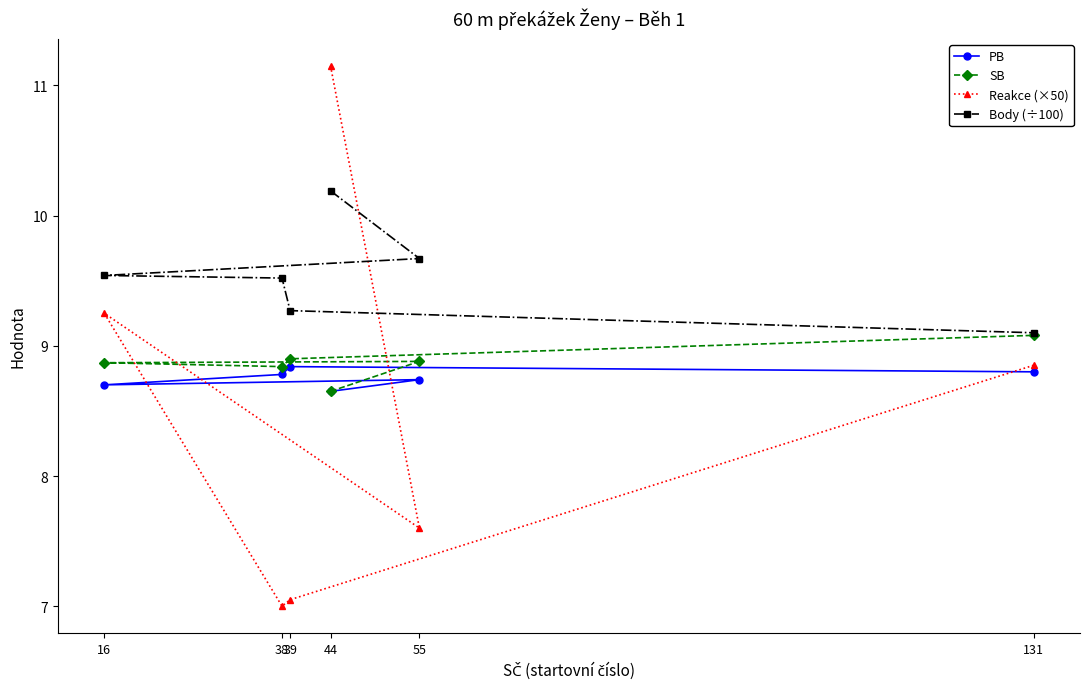

Reading left to right, extract all data points from this chart.

PB: 8.7	8.7	8.7	8.8	8.8	8.8
SB: 8.7	8.9	8.9	8.8	8.9	9.1
Reakce (×50): 11.2	7.6	9.2	7.0	7.0	8.8
Body (÷100): 10.2	9.7	9.5	9.5	9.3	9.1